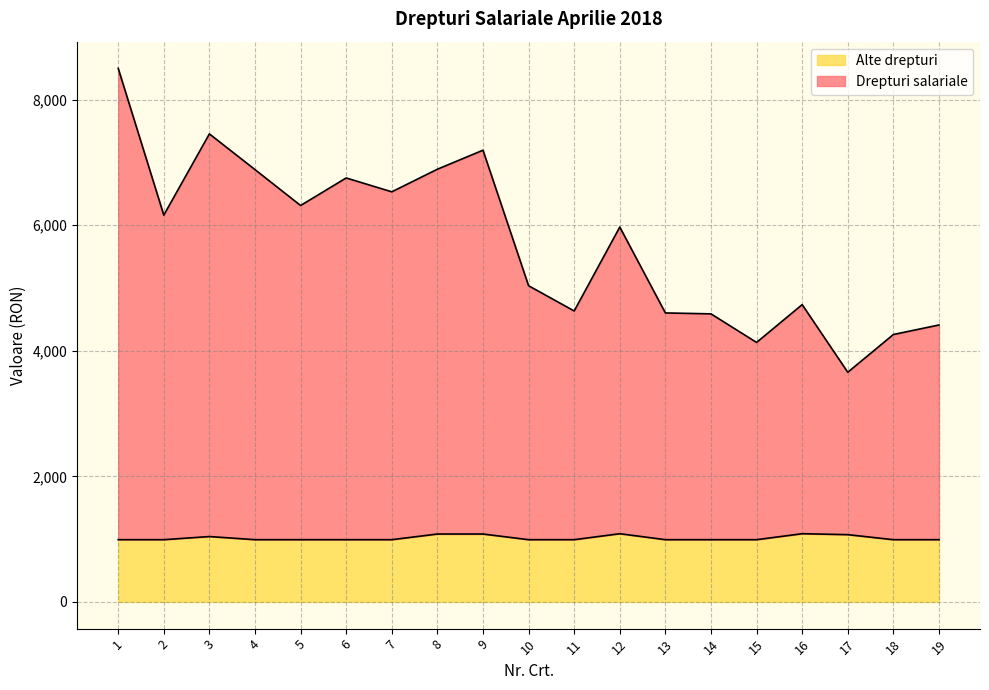

True or false: Alte drepturi and Drepturi salariale cross at least once.

False